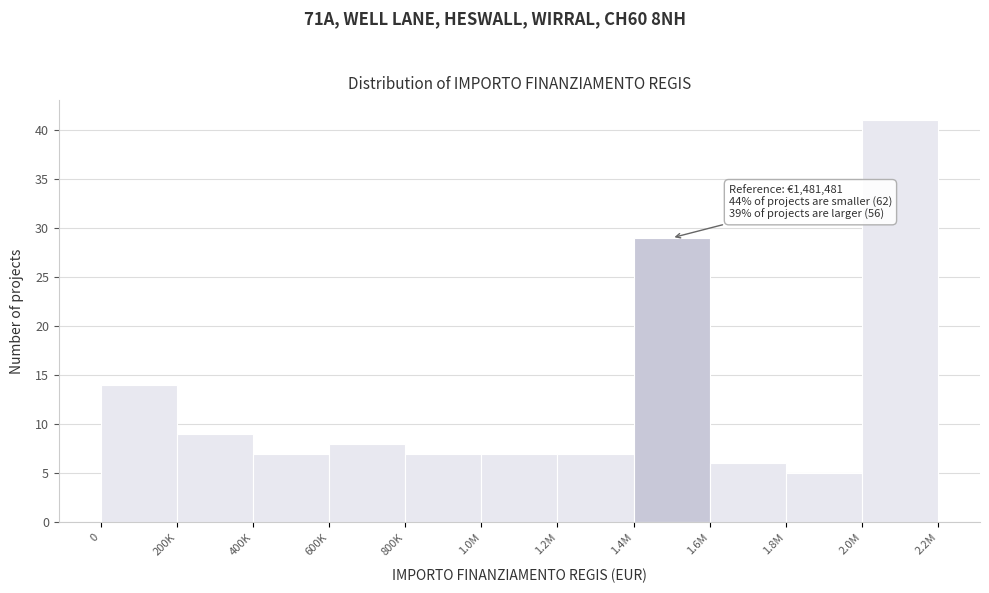

Reading right to left, extract all data points from this chart.

41	5	6	29	7	7	7	8	7	9	14